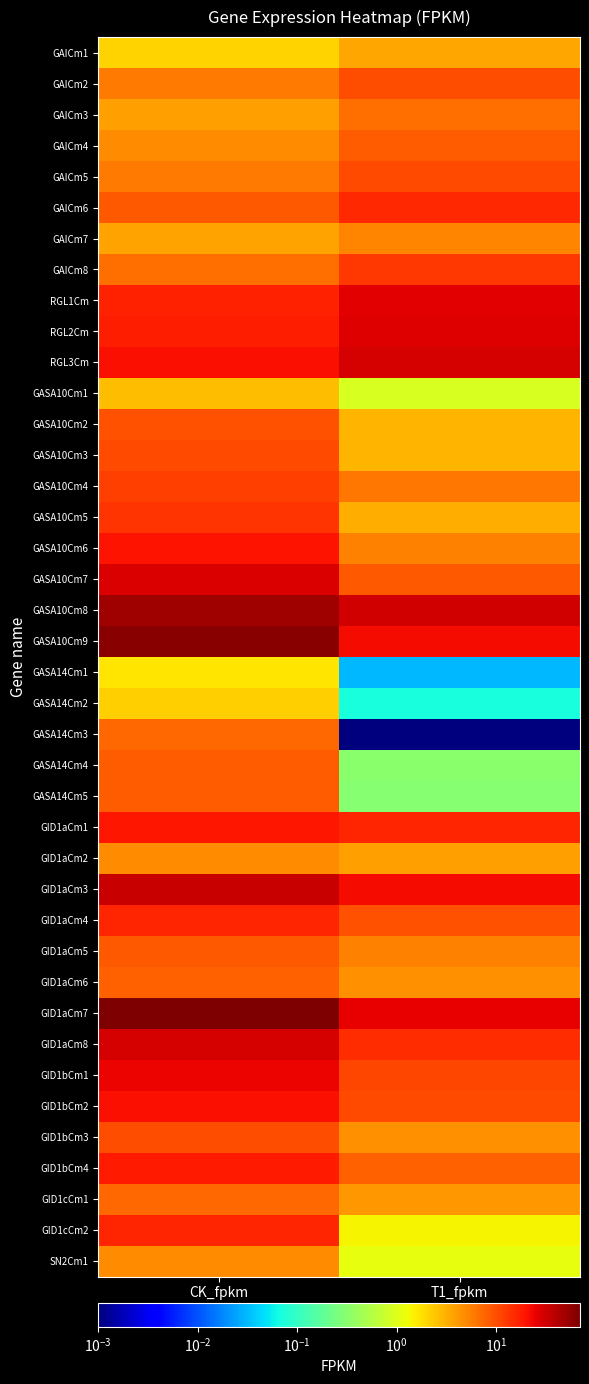

At how many categories does at least one series exceed 46?

1